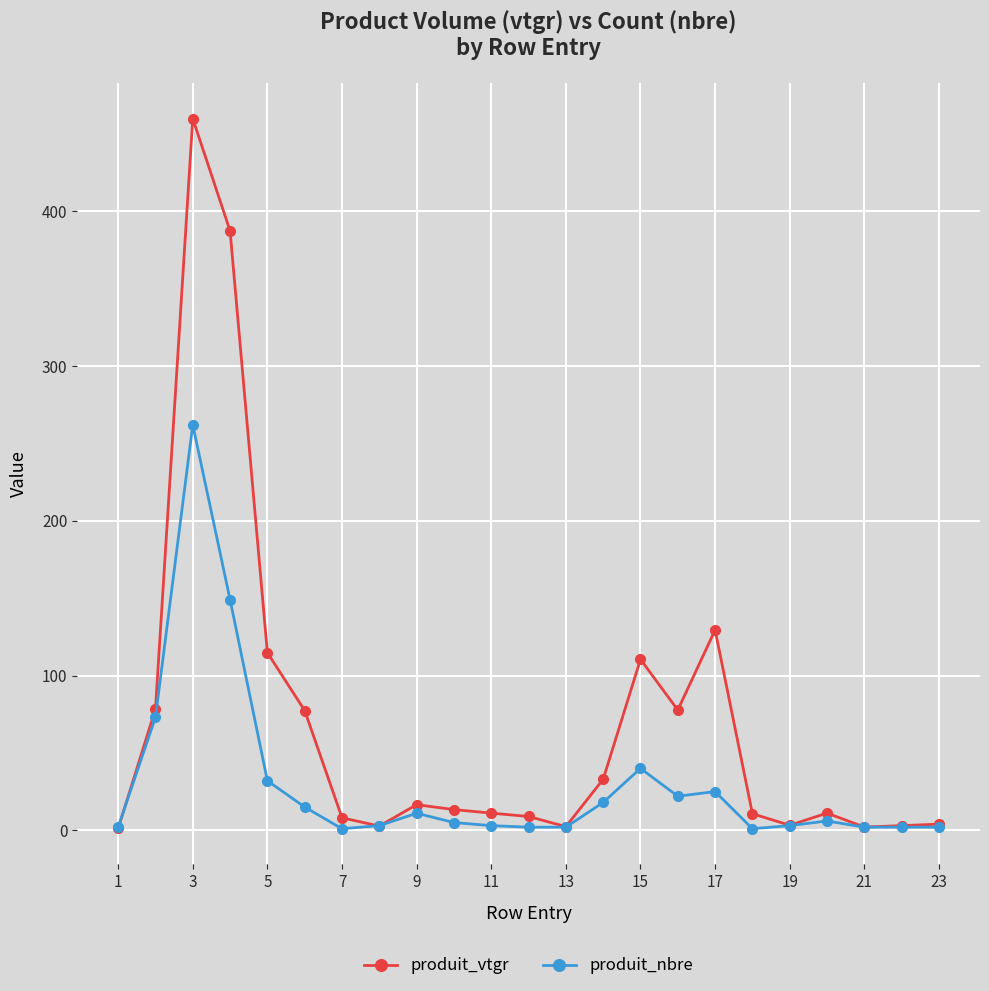

What is the lowest value of the produit_nbre series?

1.0